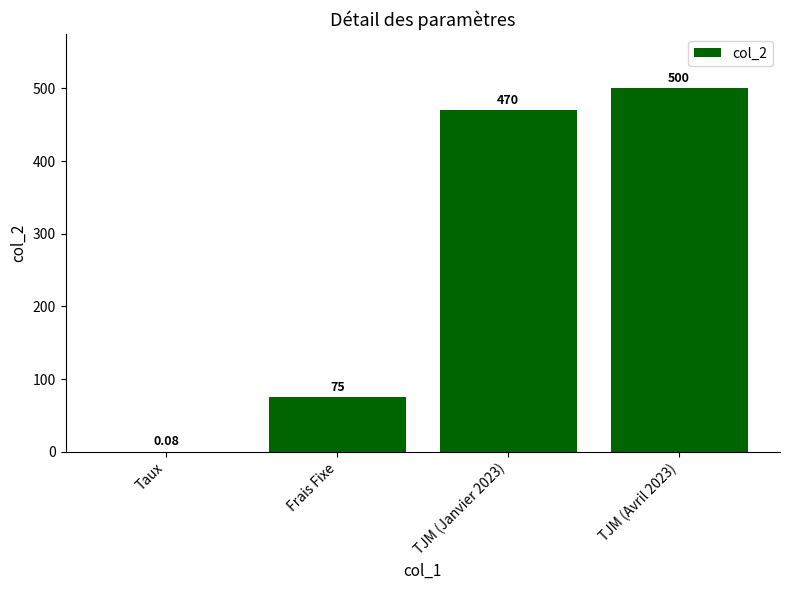

Approximately how many times larger is the value at TJM (Janvier 2023) compared to TJM (Avril 2023)?

0.9